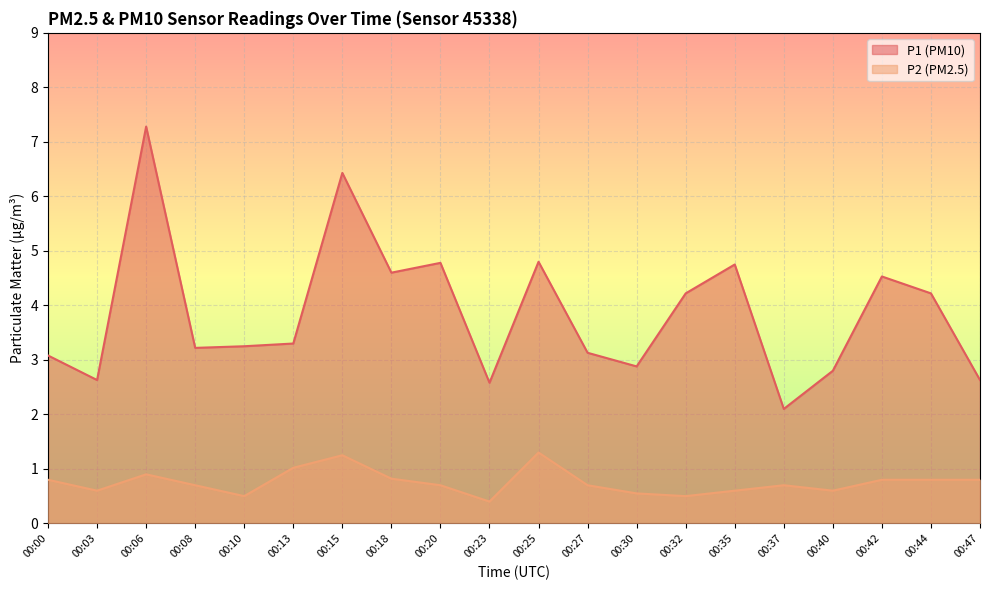

Which category has the lowest value across all series?

00:23